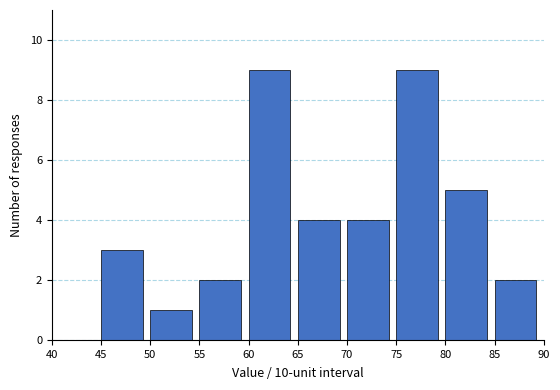

What is the height of the bar covering 70 to 75 on the x-axis? The values are not printed on the chart, so give them approximately, as read against the axis.

4